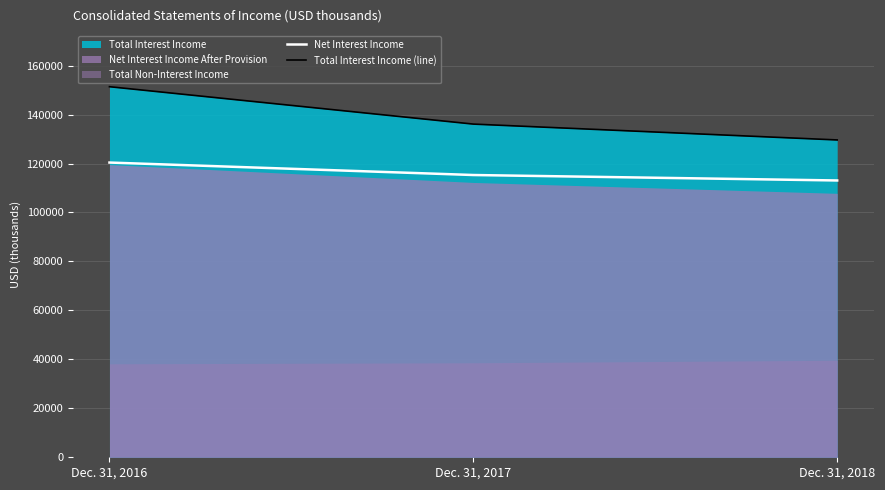

At which category is the sum across all series the highest?

Dec. 31, 2016